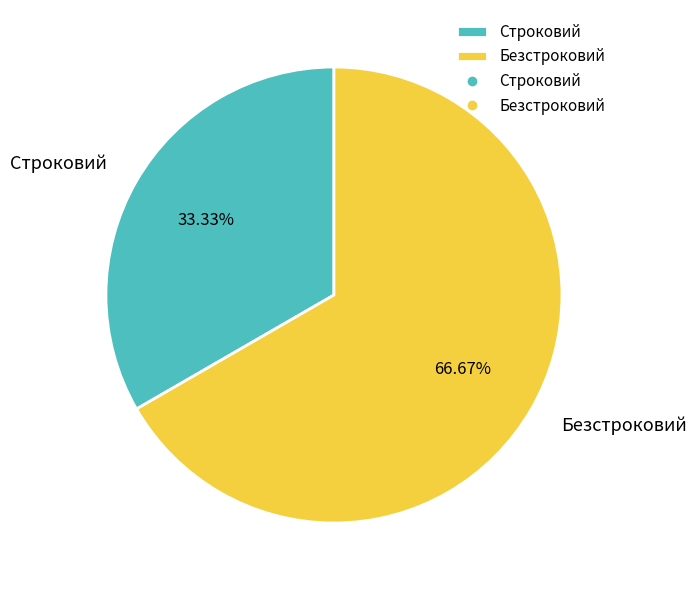

To the nearest percent, what percentage of the pie is Строковий?

33%